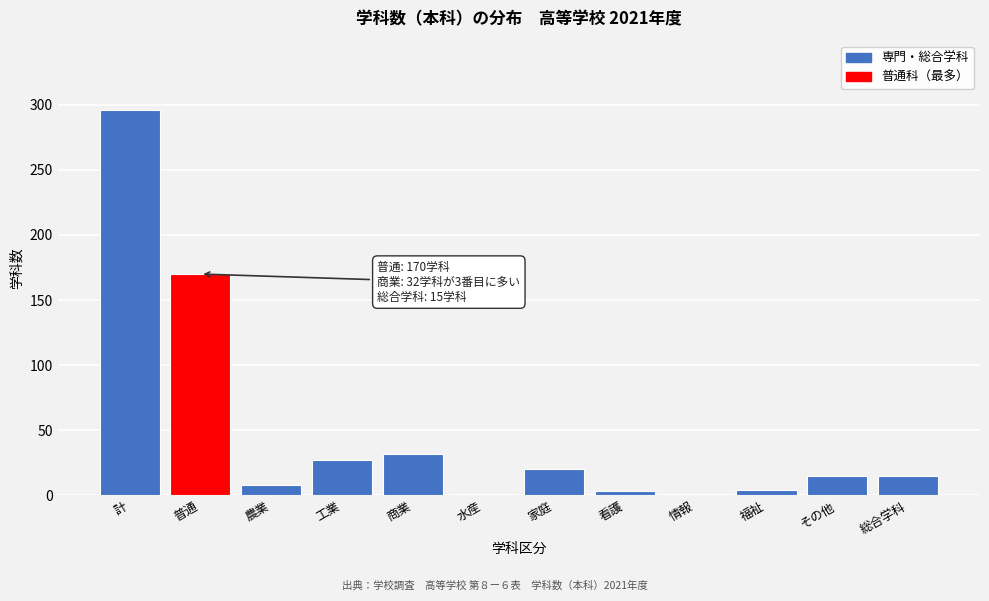

Which has a higher value, 農業 or 商業?

商業